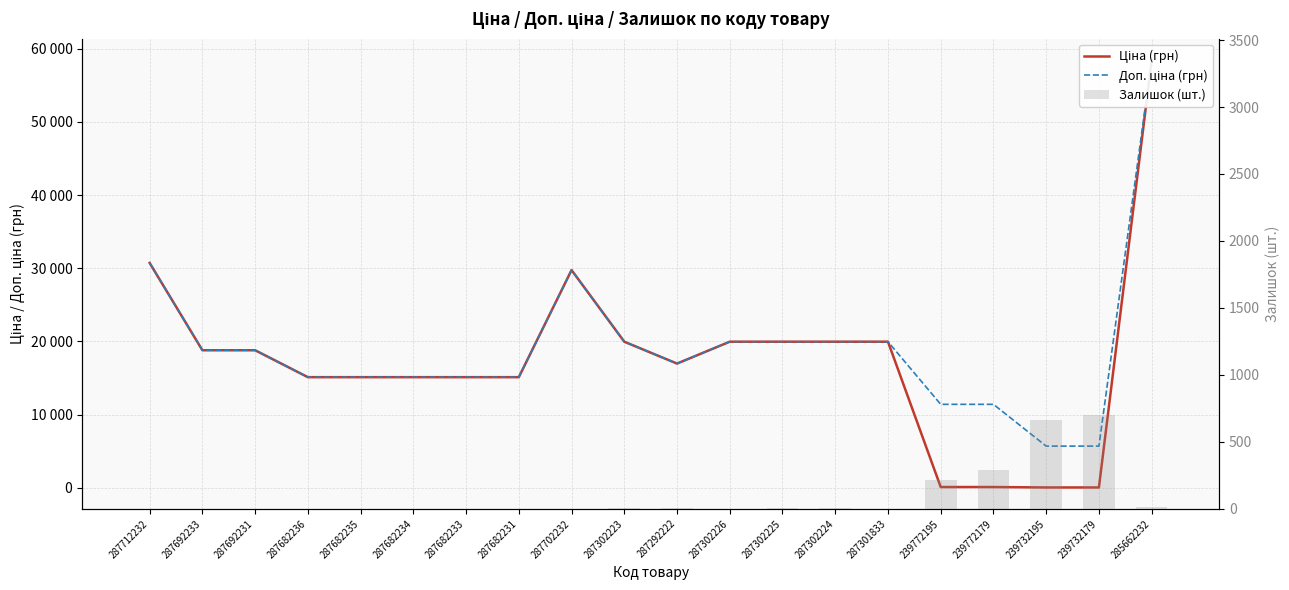

What is the label of the 8th bar from the right?

287302225